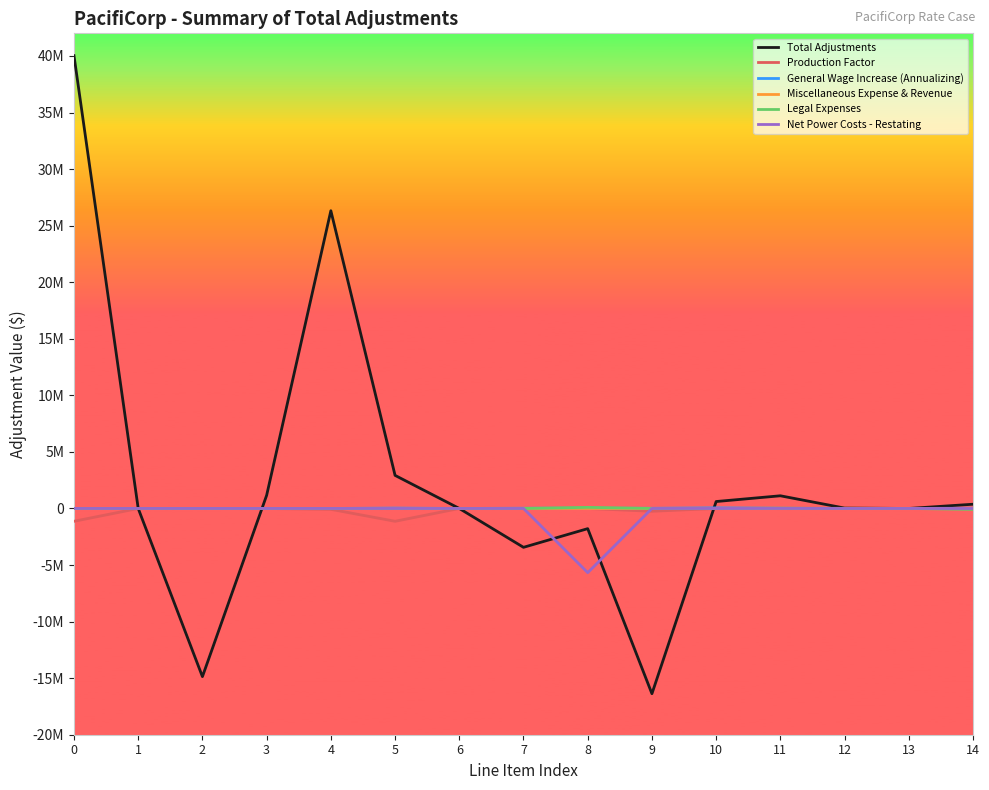

Which series has the largest total across all categories?

Total Adjustments